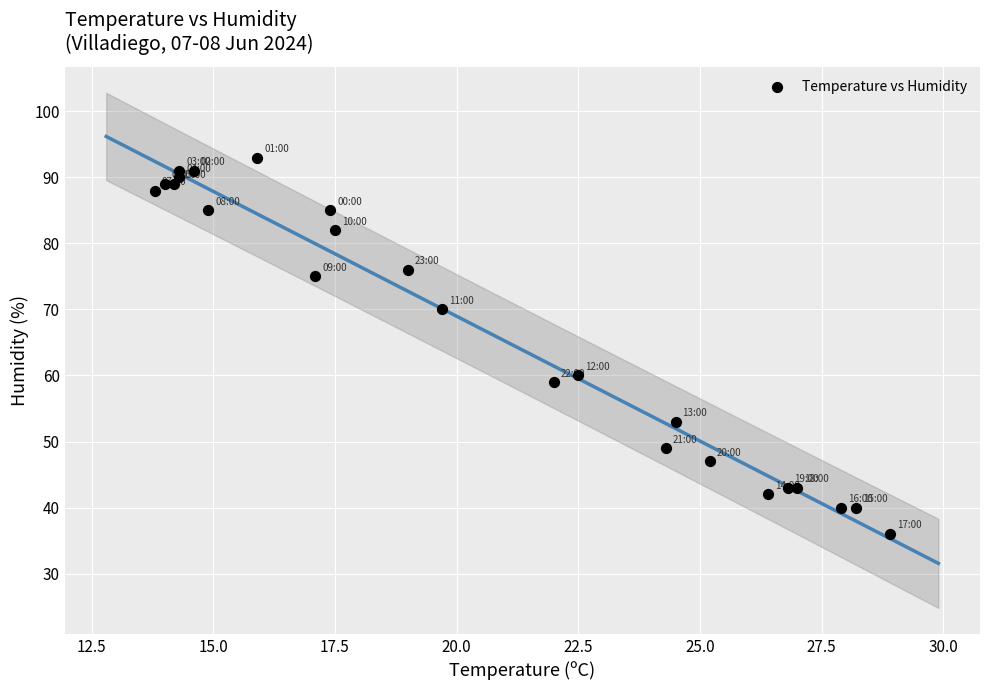

What Y value in the scatter plot is closest to 64?

60